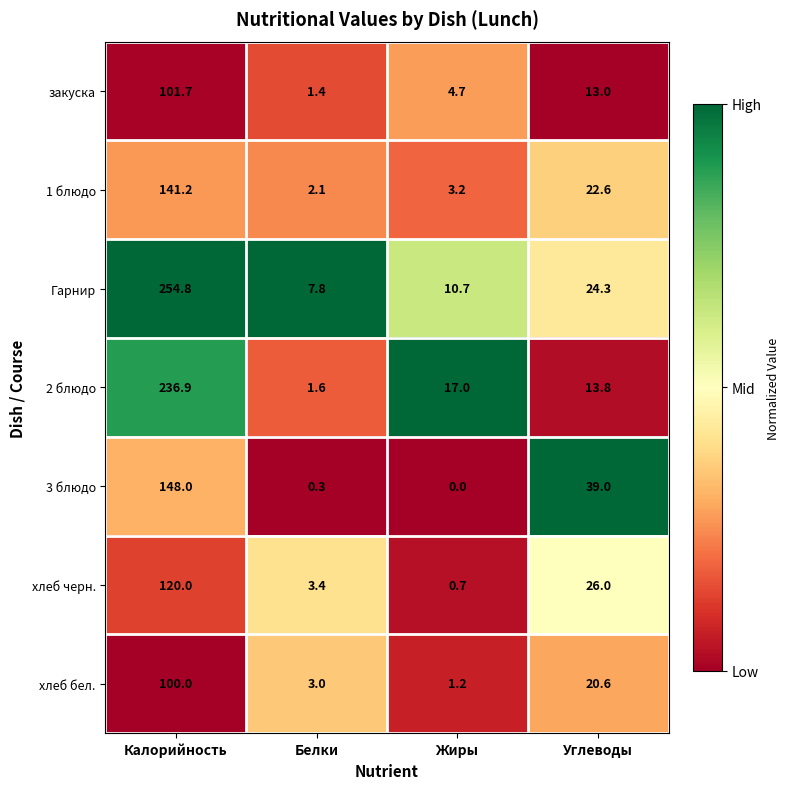

Read the закуска value at Калорийность.

101.7